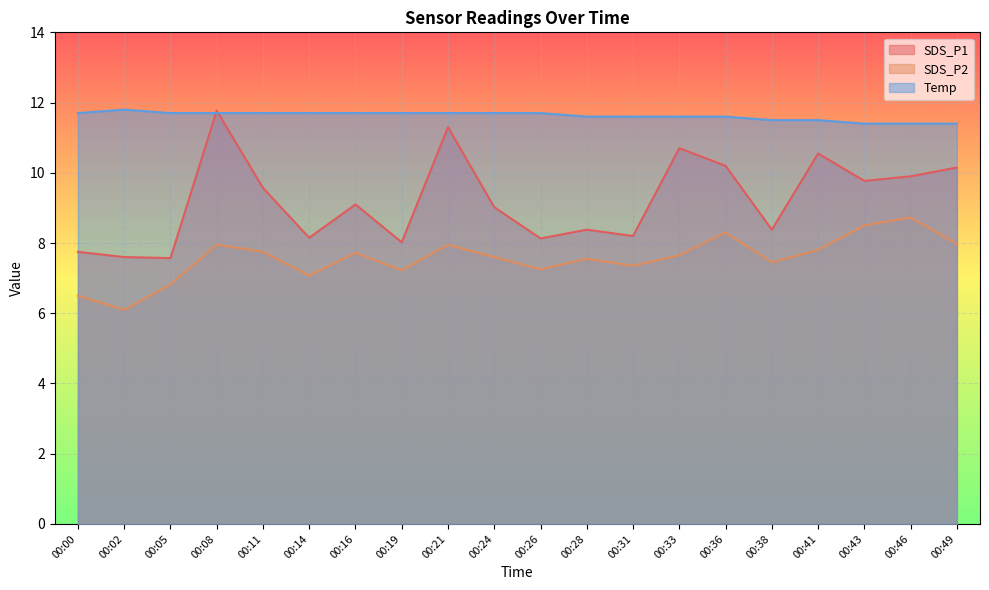

What is the maximum value for SDS_P2?

8.7